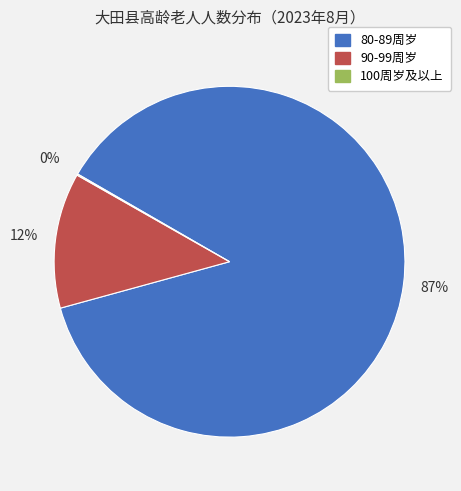

What is the largest slice in the pie chart?

80-89周岁